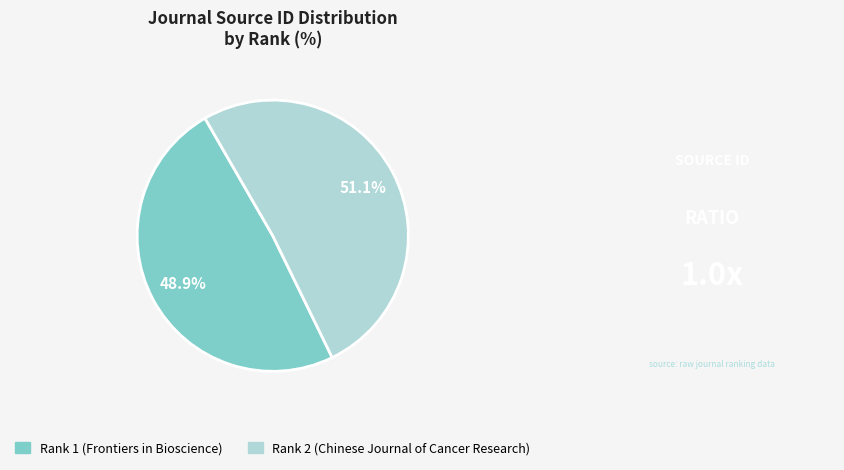

To the nearest percent, what portion does Rank 2 (Chinese Journal of Cancer Research) represent?

51%